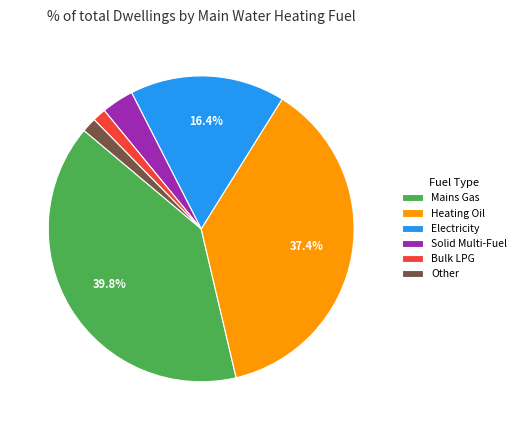

Which slice is the largest?

Mains Gas